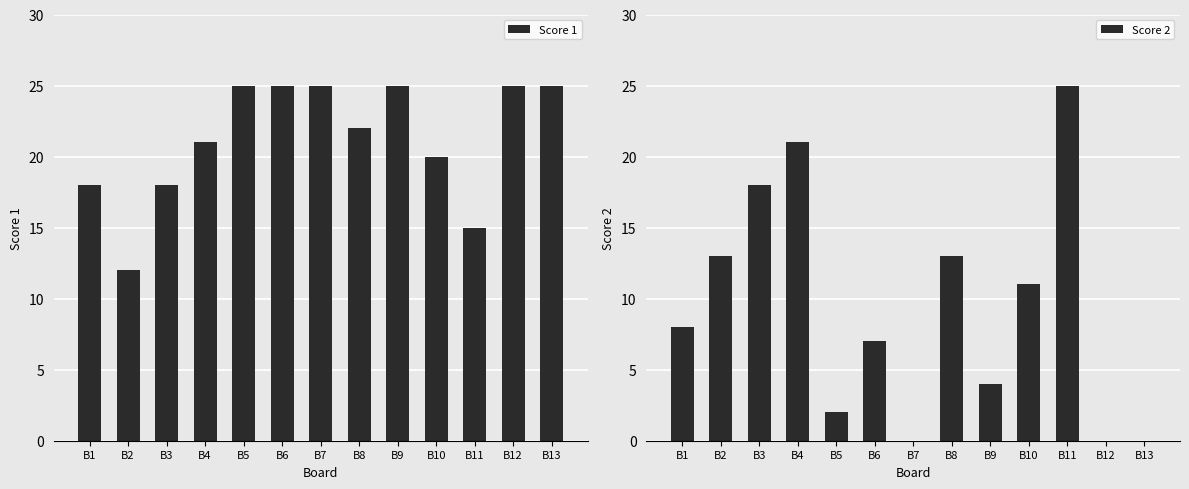

How many positive values does the Score 2 series have?

10